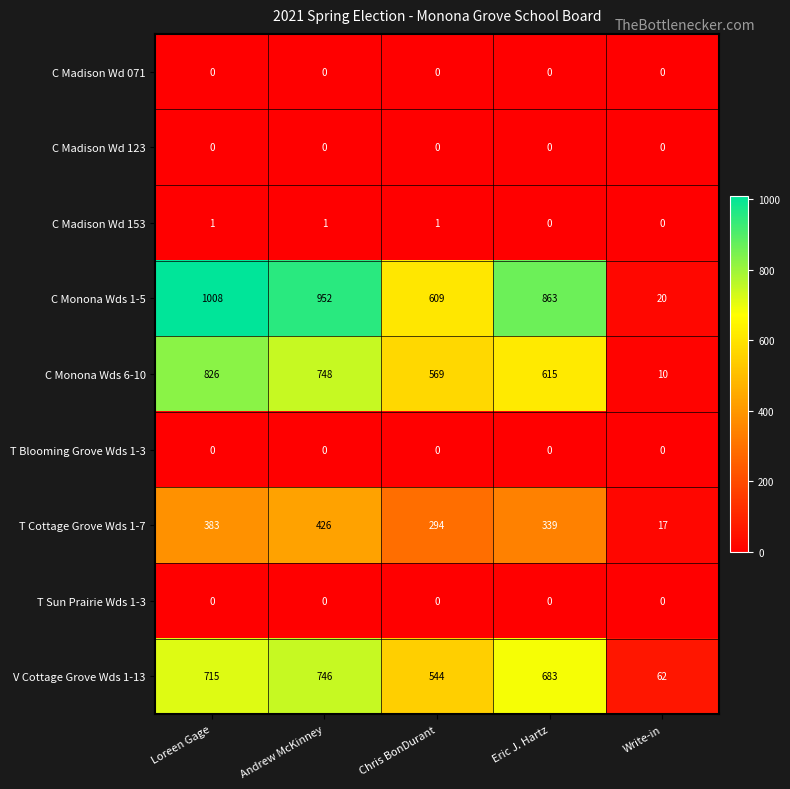

The value of C Madison Wd 071 at Eric J. Hartz is 0. True or false?

True